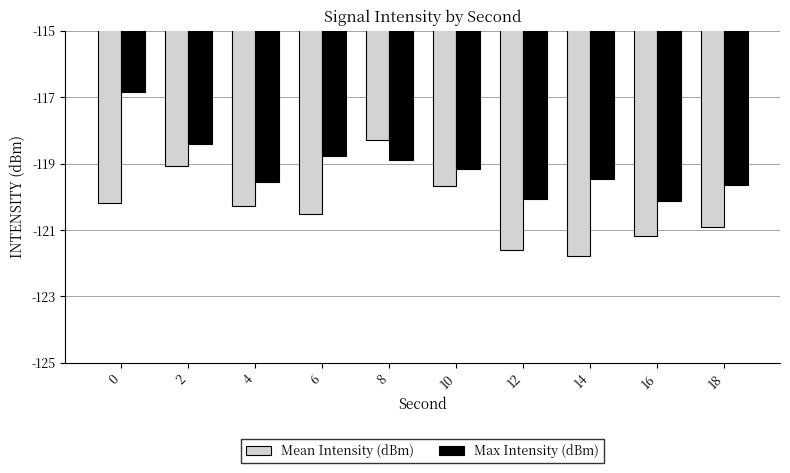

Count the number of data series in this chart.

2